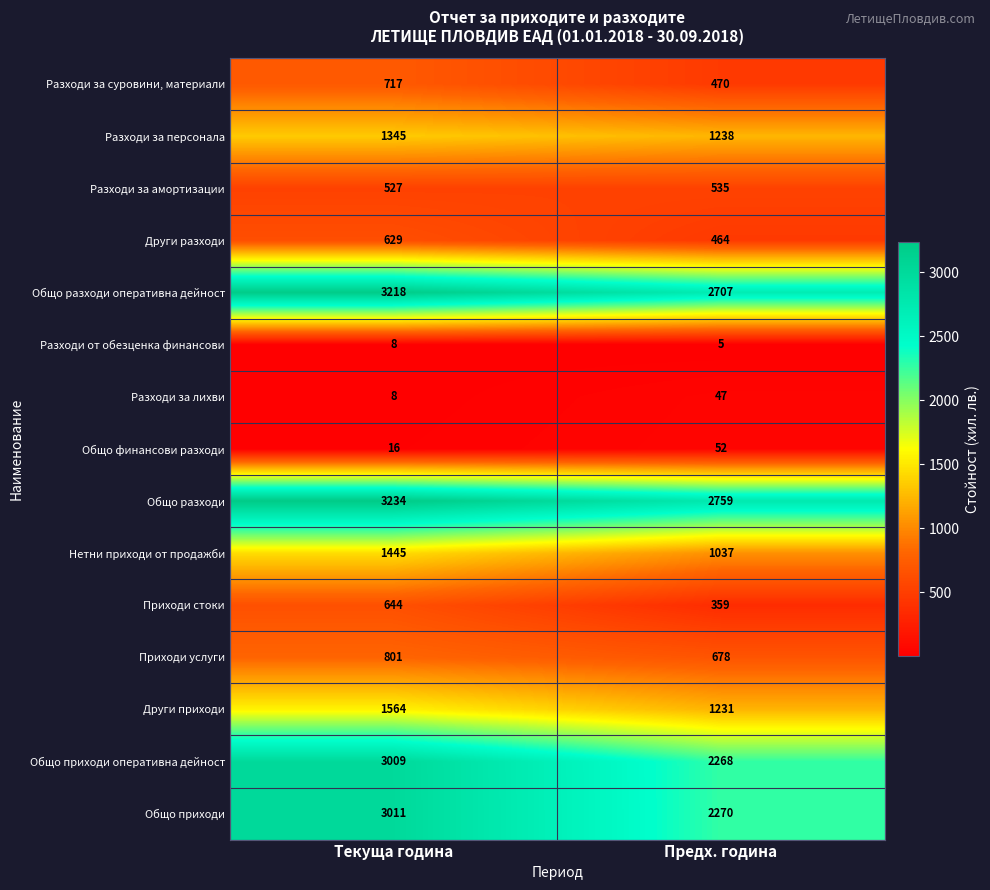

What is the difference between the maximum and minimum values in the Други приходи series?

333